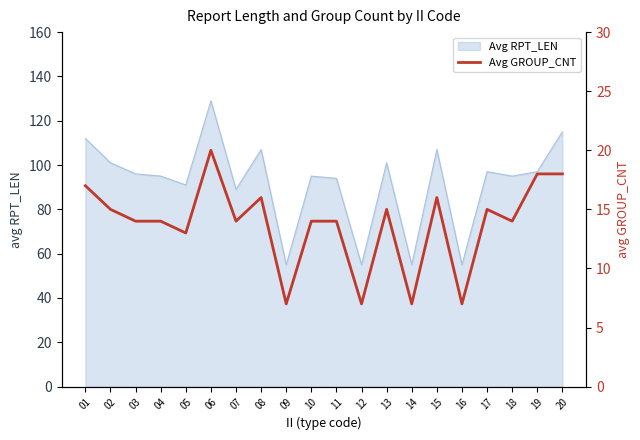

What is the maximum value for Avg RPT_LEN?

129